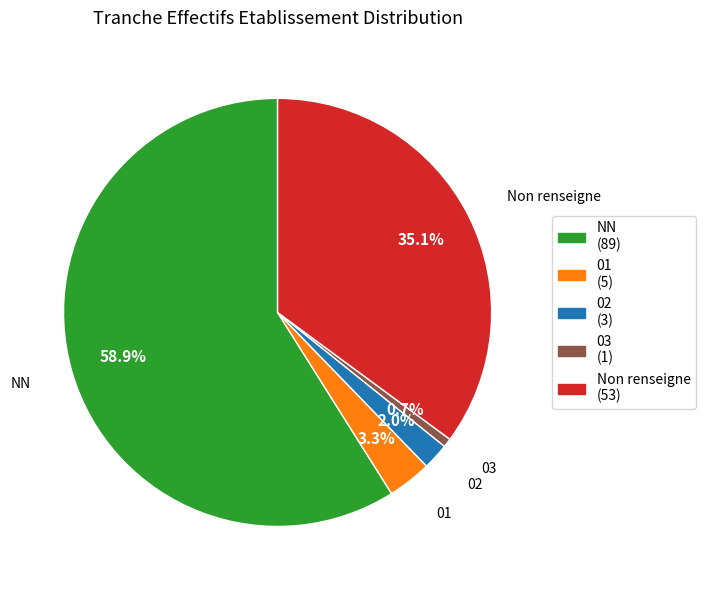

What is the ratio of the value at 02 to the value at 01?

0.6